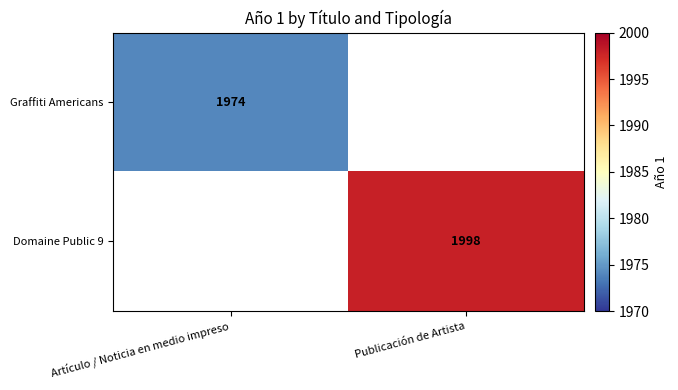

Is it true that Domaine Public 9 equals 1998 at Publicación de Artista?

True